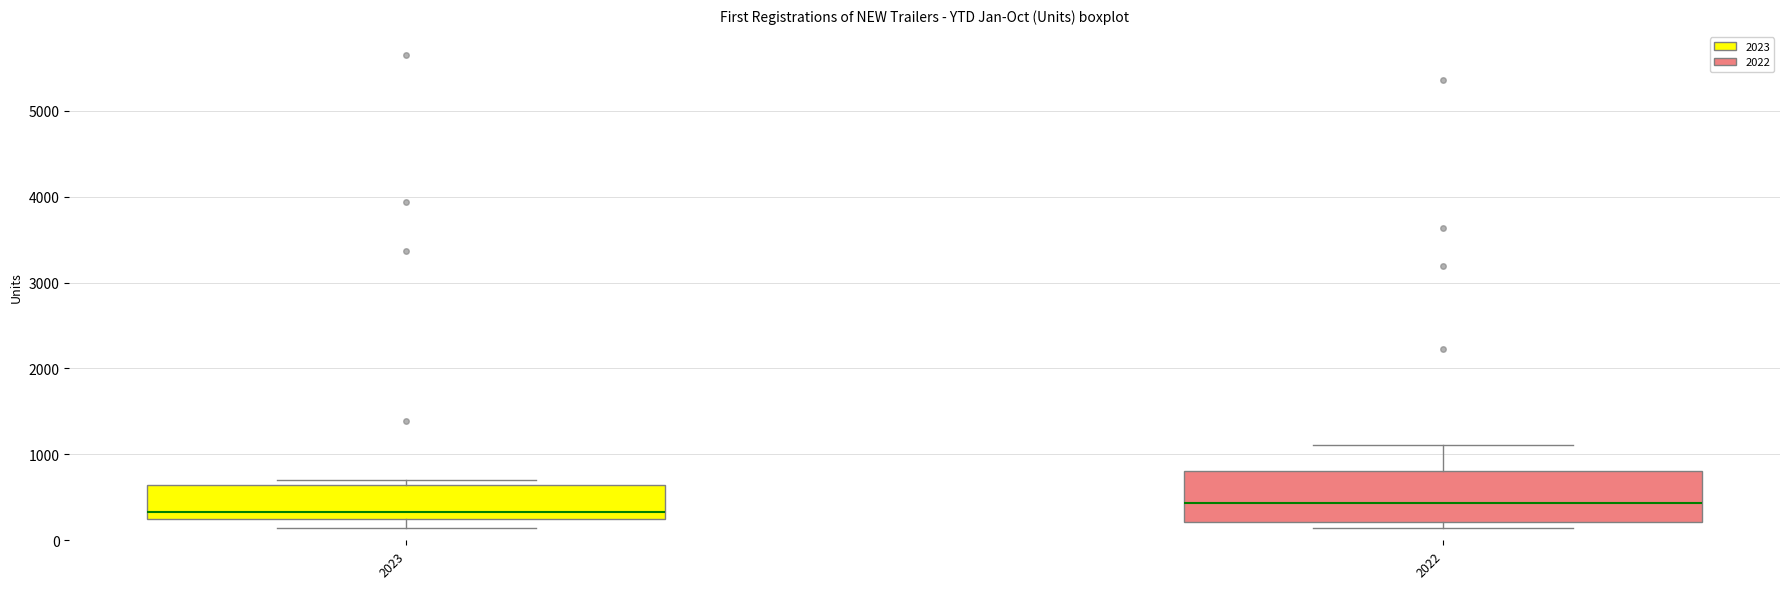

Comparing the boxes themselves (not the whiskers), which one is the tallest?

2022